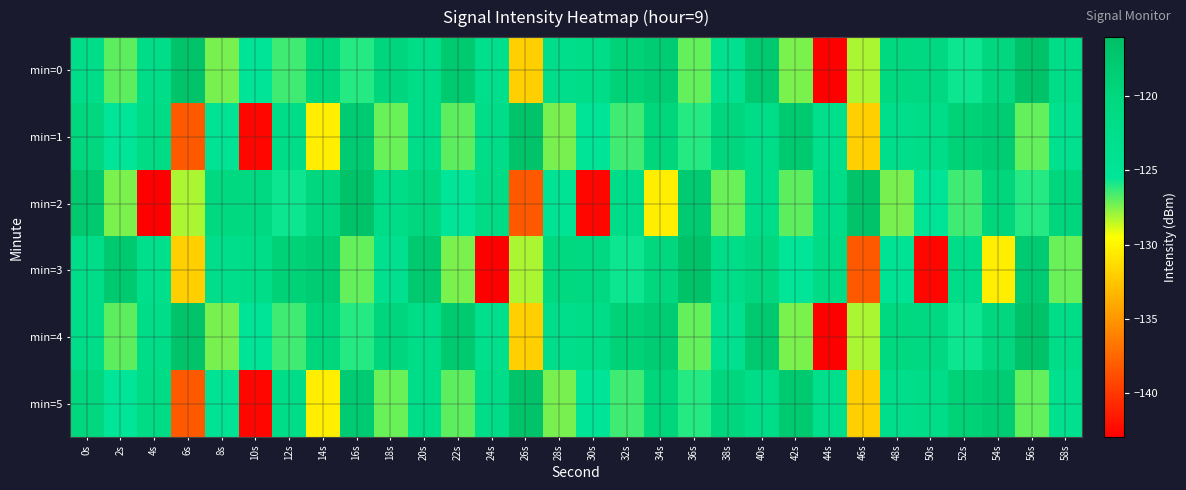

At which category is the sum across all series the highest?

40s